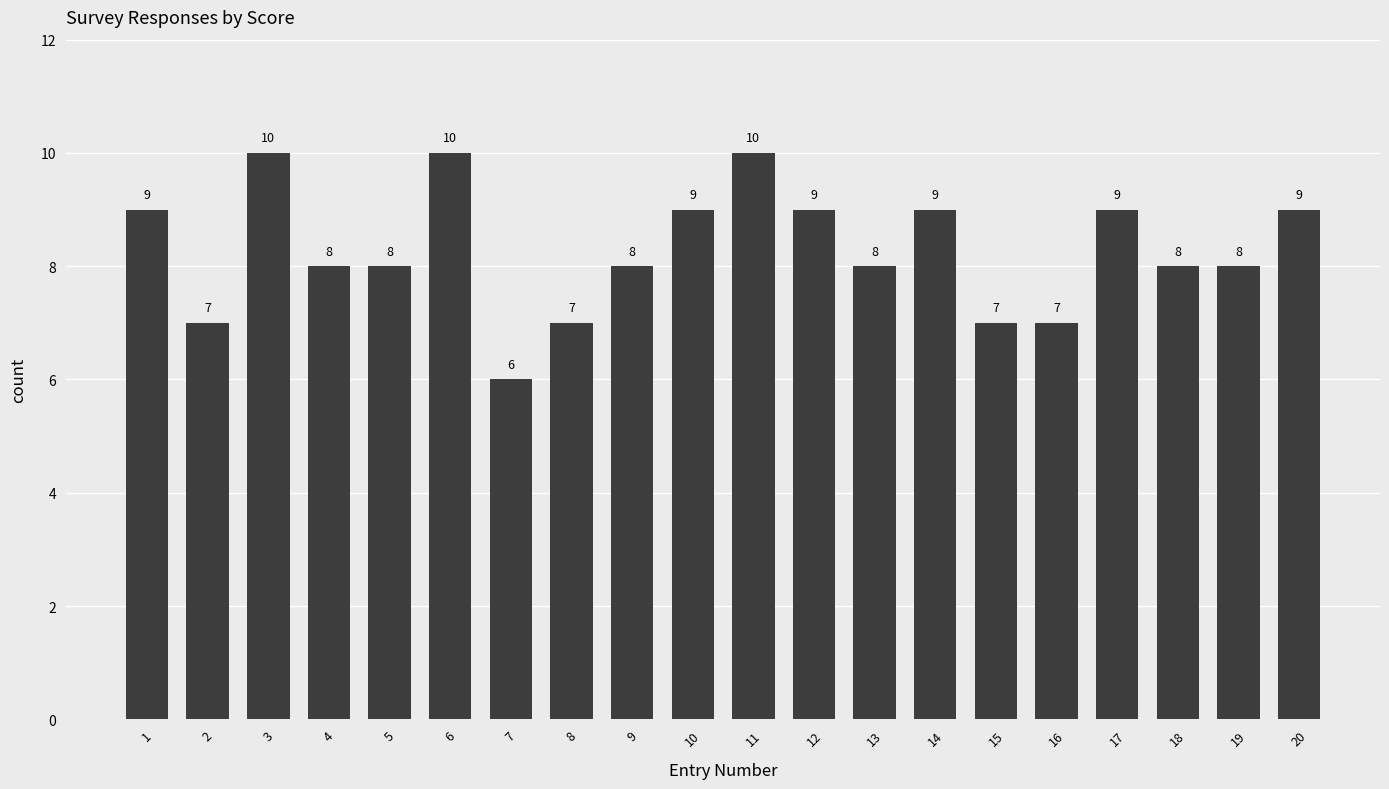

Read the value at 6.

10